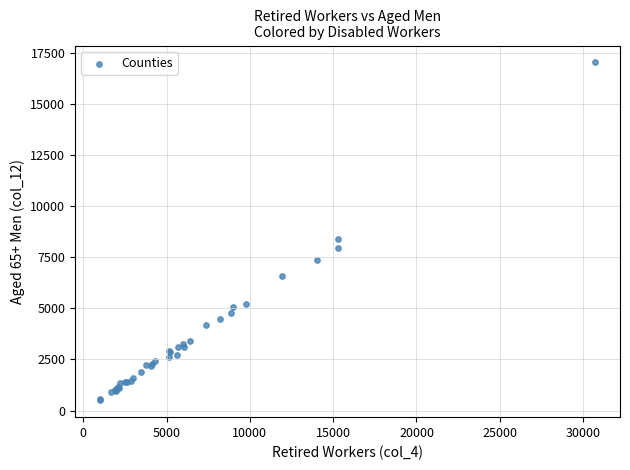

What Y value in the scatter plot is closest to 8767?

8388